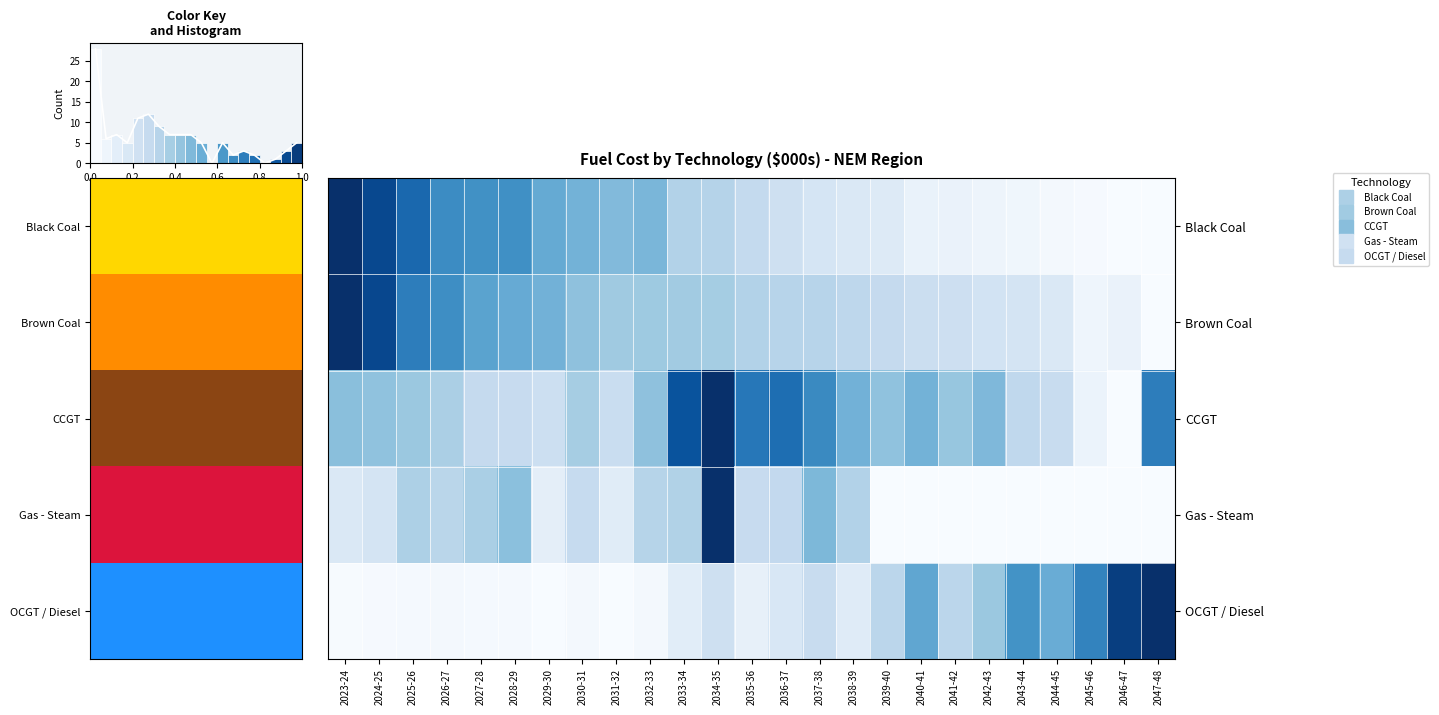

Count the number of categories in the chart.

25